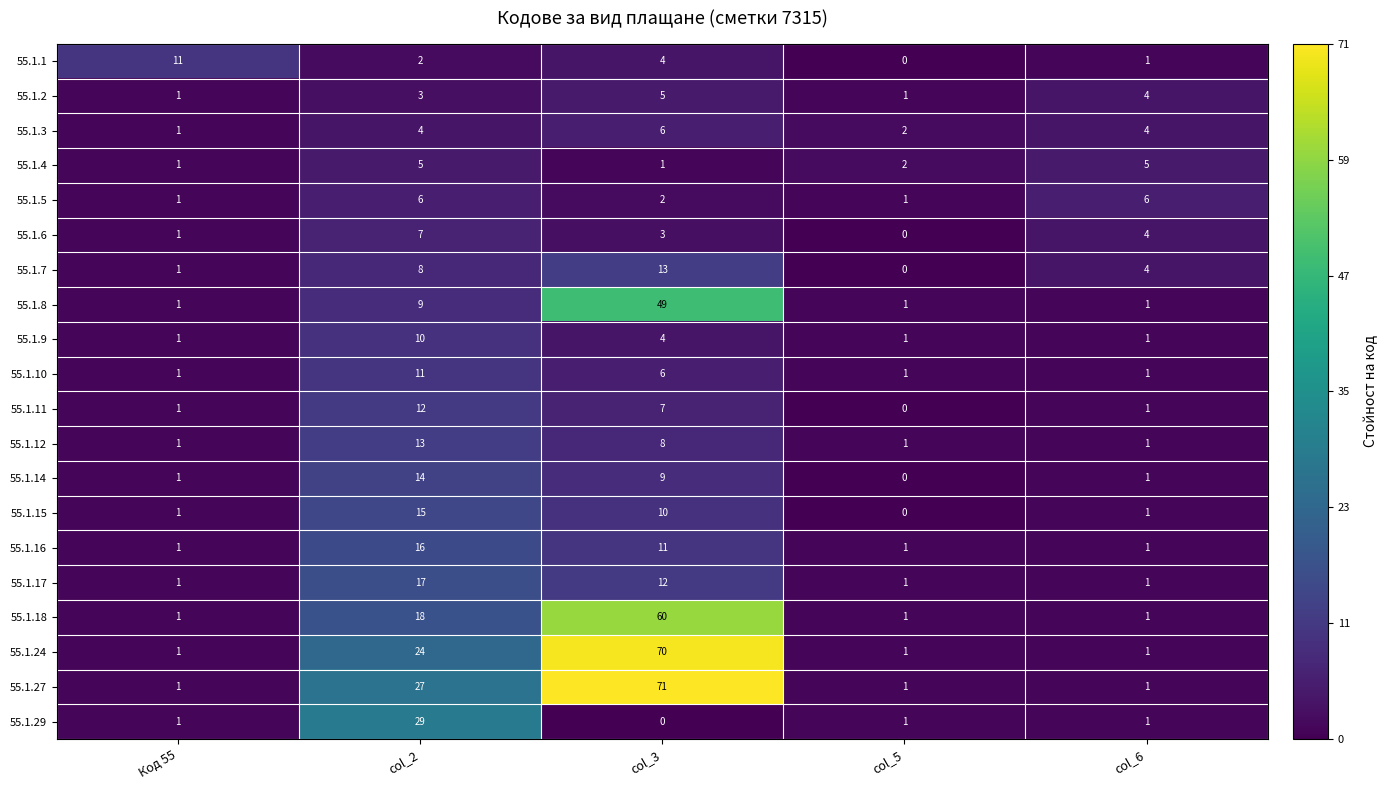

The 55.1.12 series shows 5 at col_2. True or false?

False